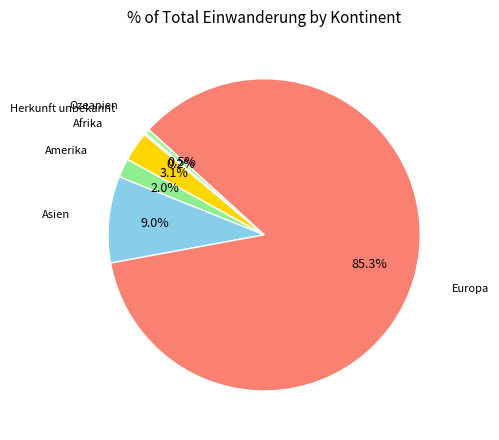

What is the smallest slice in the pie chart?

Herkunft unbekannt